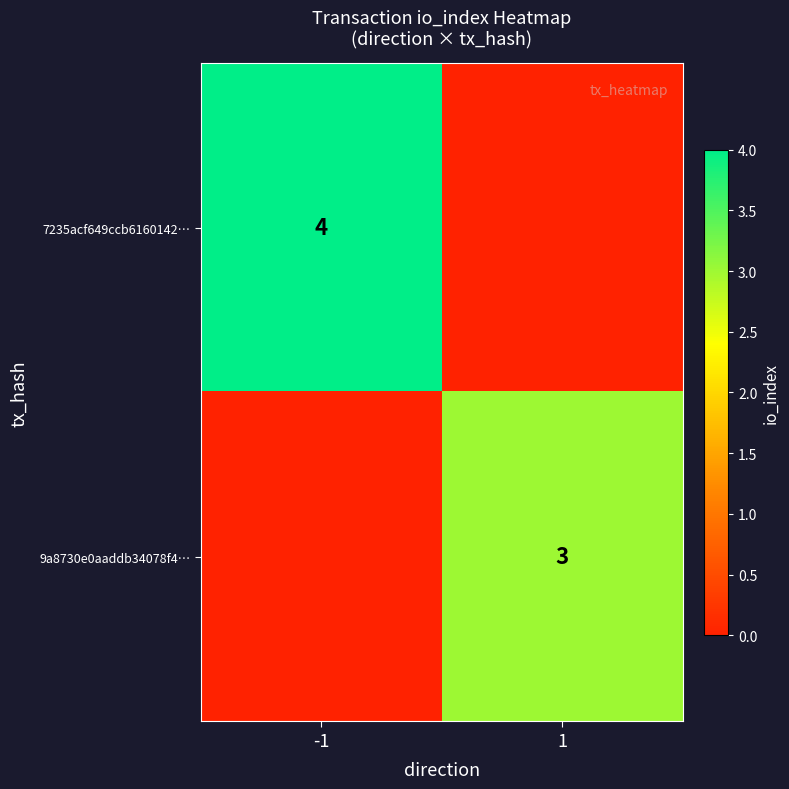

Is it true that 7235acf649ccb6160142… equals 7 at -1?

False